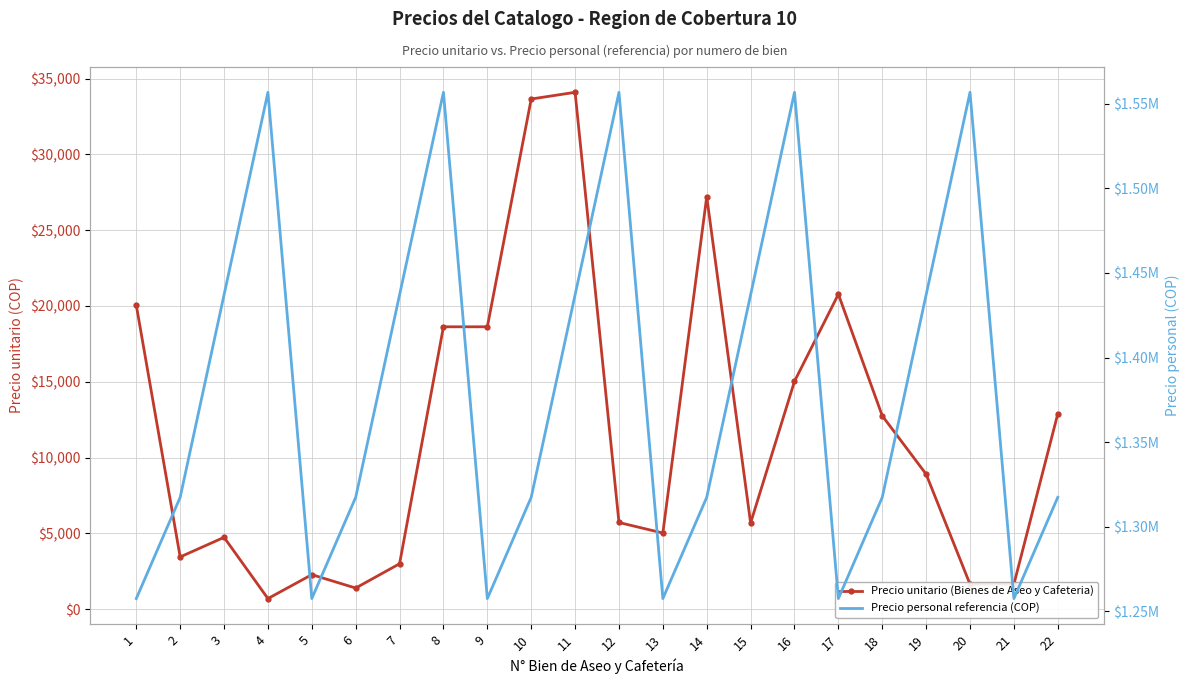

What is the difference between the Precio personal referencia (COP) values at 22 and 9?

59878.3